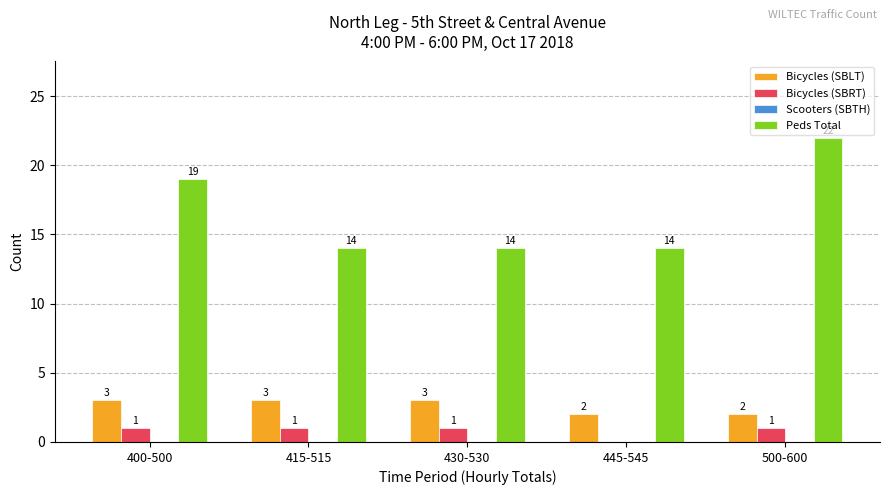

Is the value of Bicycles (SBLT) at 415-515 greater than the value of Peds Total at 445-545?

No